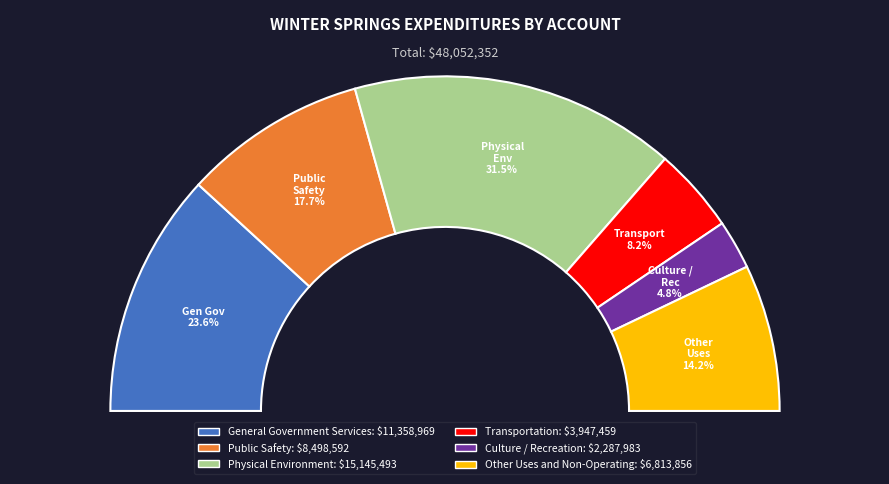

Rank the categories by value from lowest to highest.

Culture / Recreation, Transportation, Other Uses and Non-Operating, Public Safety, General Government Services, Physical Environment